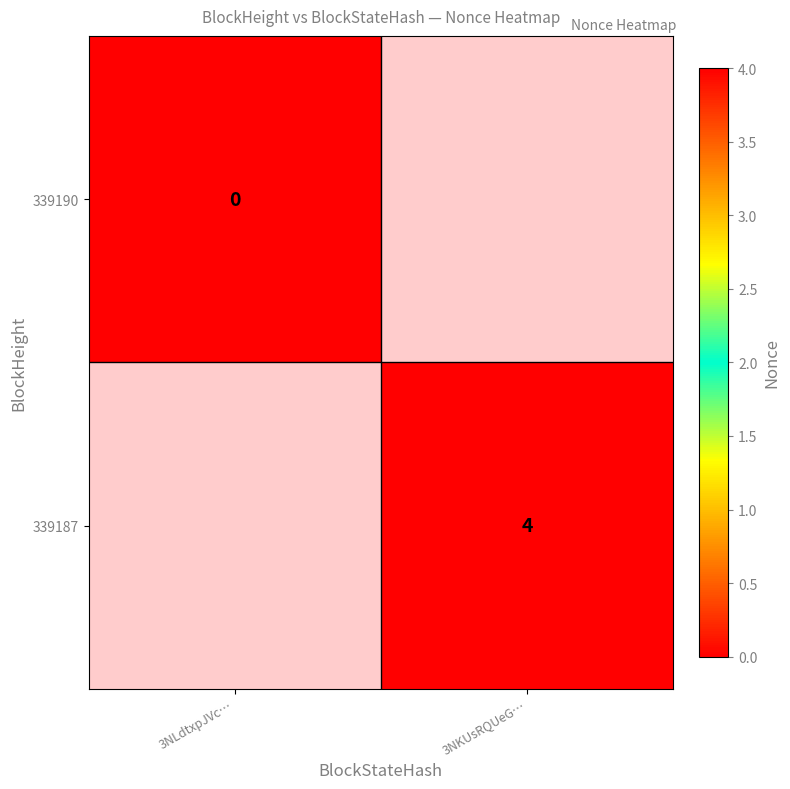

Is it true that 339187 equals 1.6 at 3NKUsRQUeG…?

False